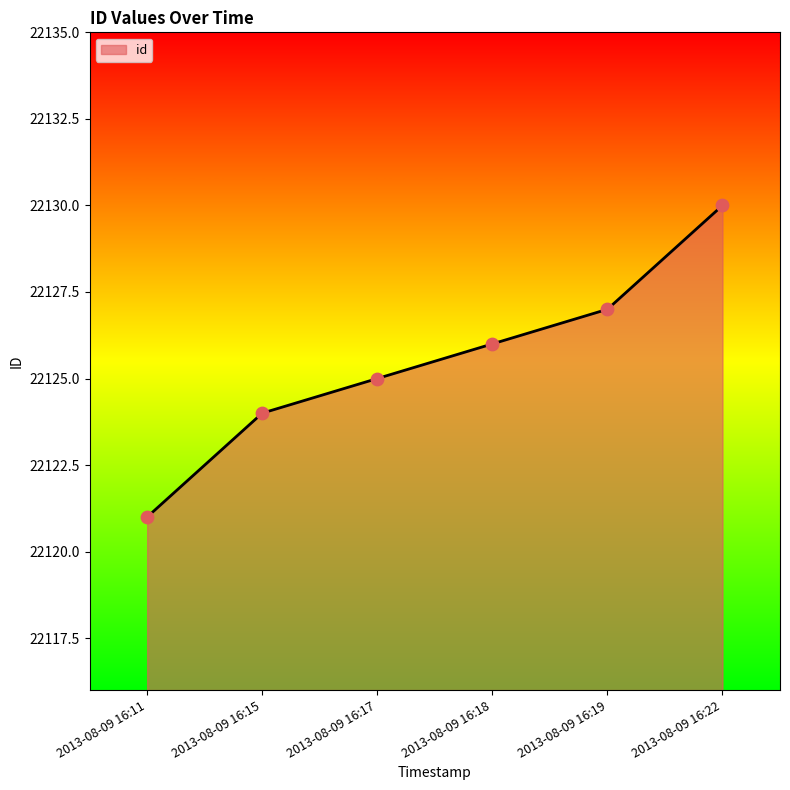

What is the change in value from 2013-08-09 16:18 to 2013-08-09 16:19?

+1